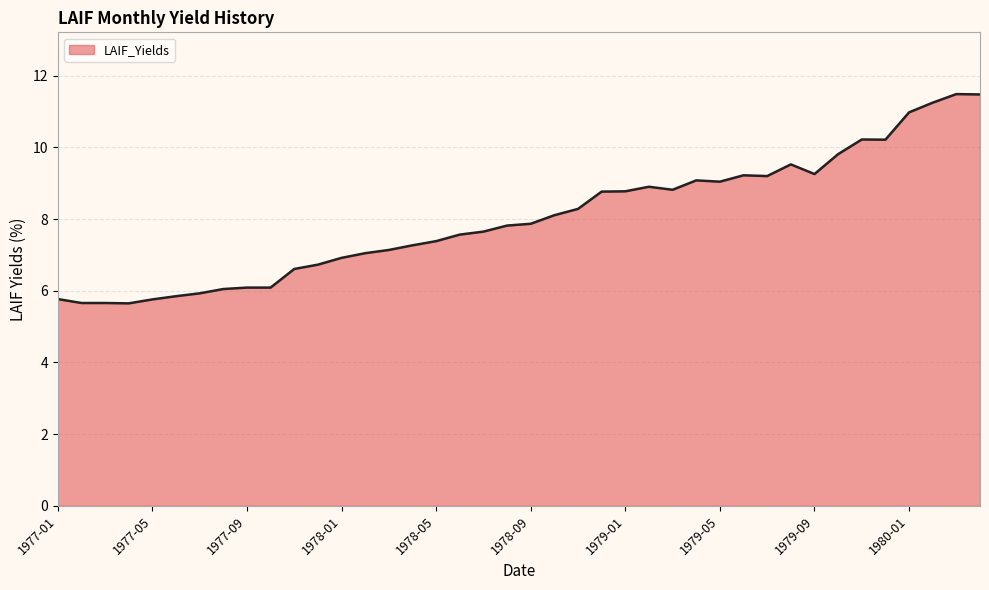

What is the maximum value shown in the chart?

11.5